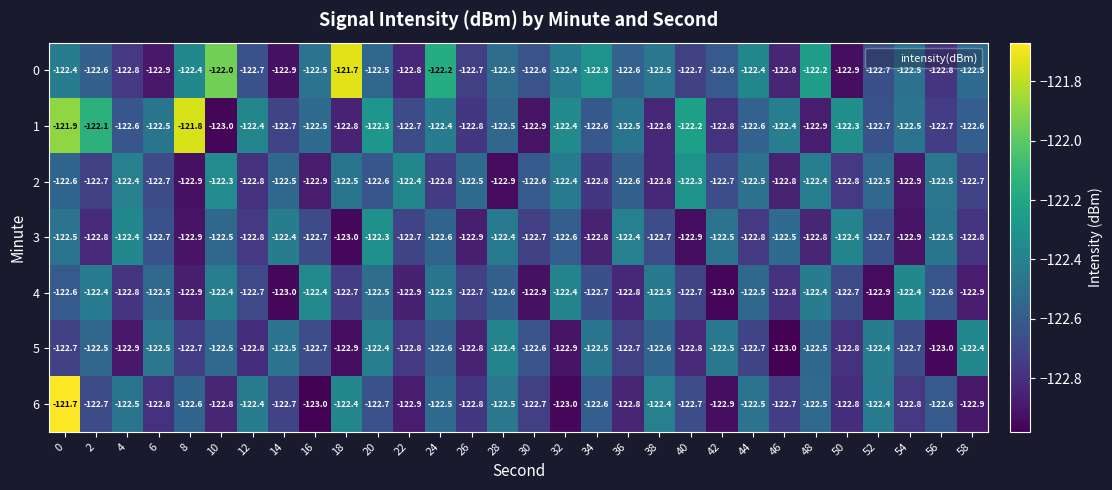

What is the total value across all series at 54?

-858.7